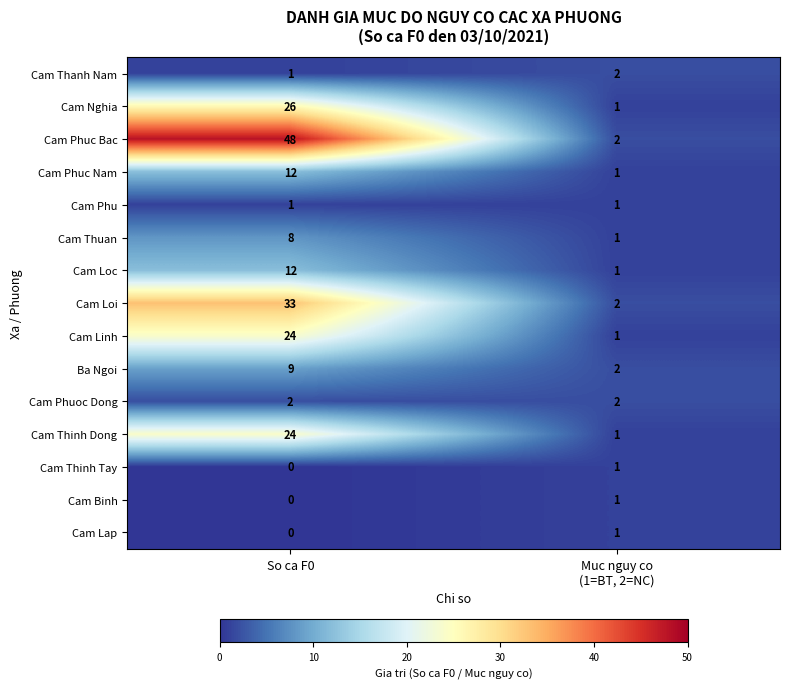

What is the sum of all Cam Thanh Nam values?

3